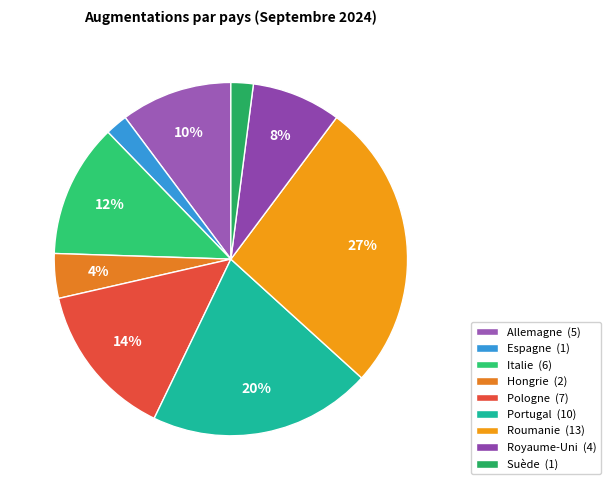

To the nearest percent, what is the combined percentage of Hongrie and Suède?

6%